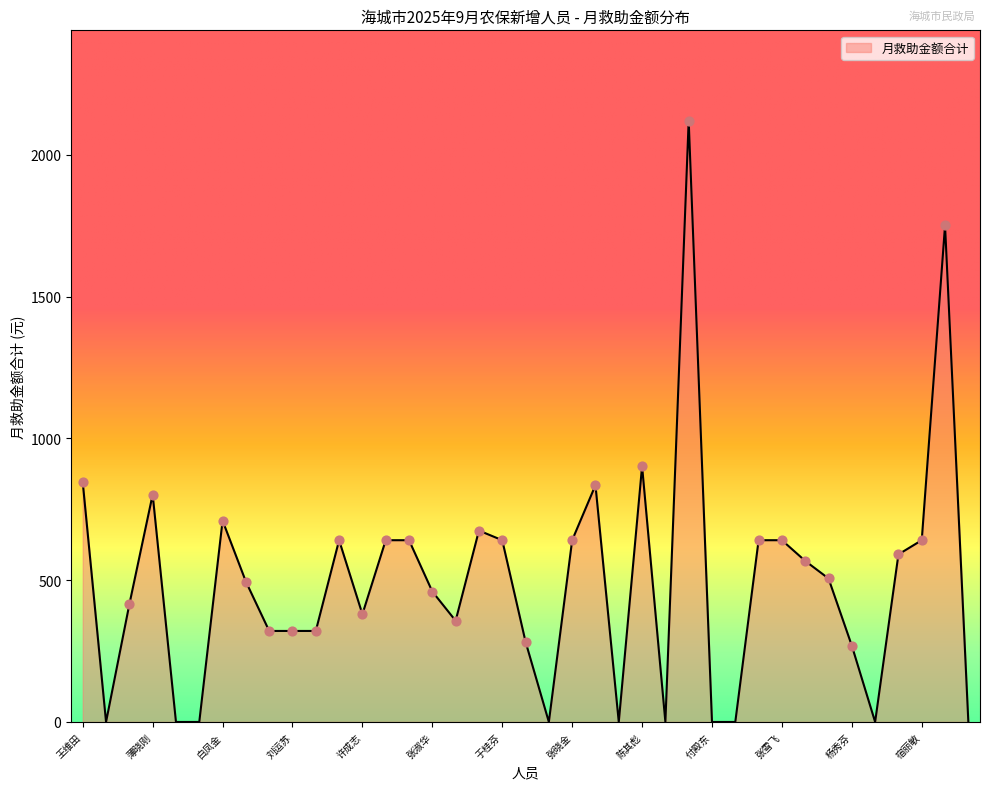

What is the maximum value shown in the chart?

2121